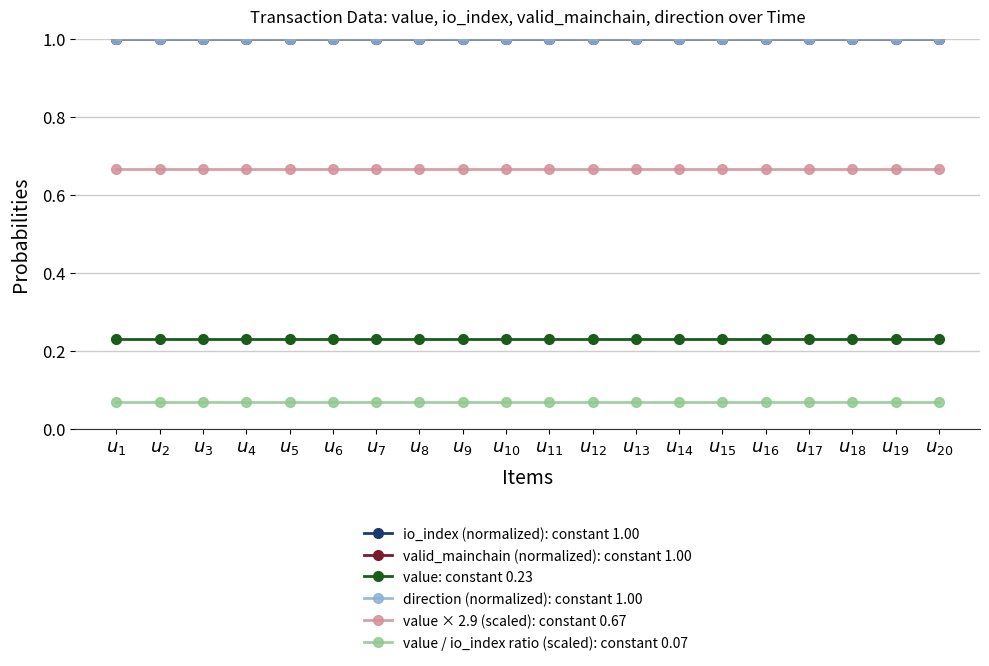

What is the minimum value shown in the chart?

0.1